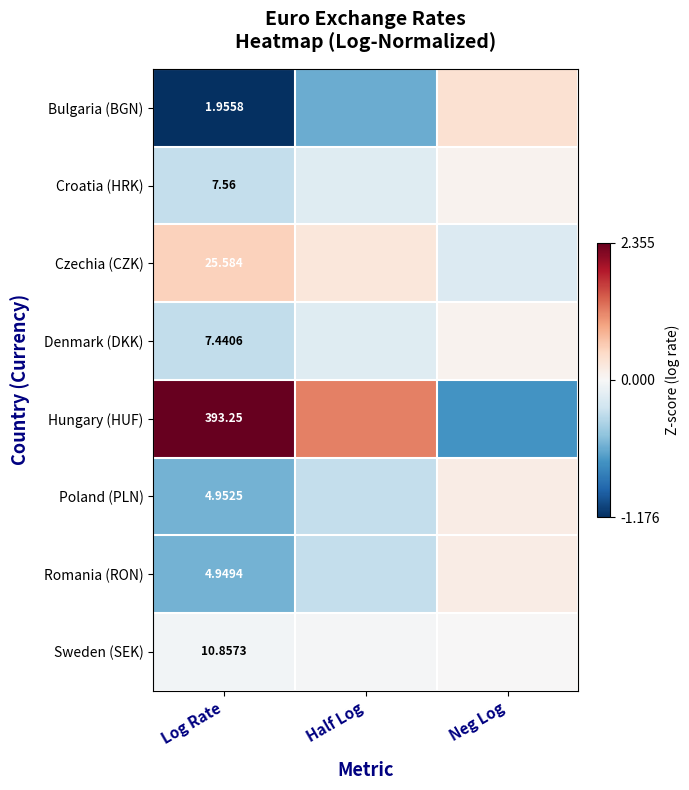

Which has a higher value, Half Log or Neg Log?

Neg Log